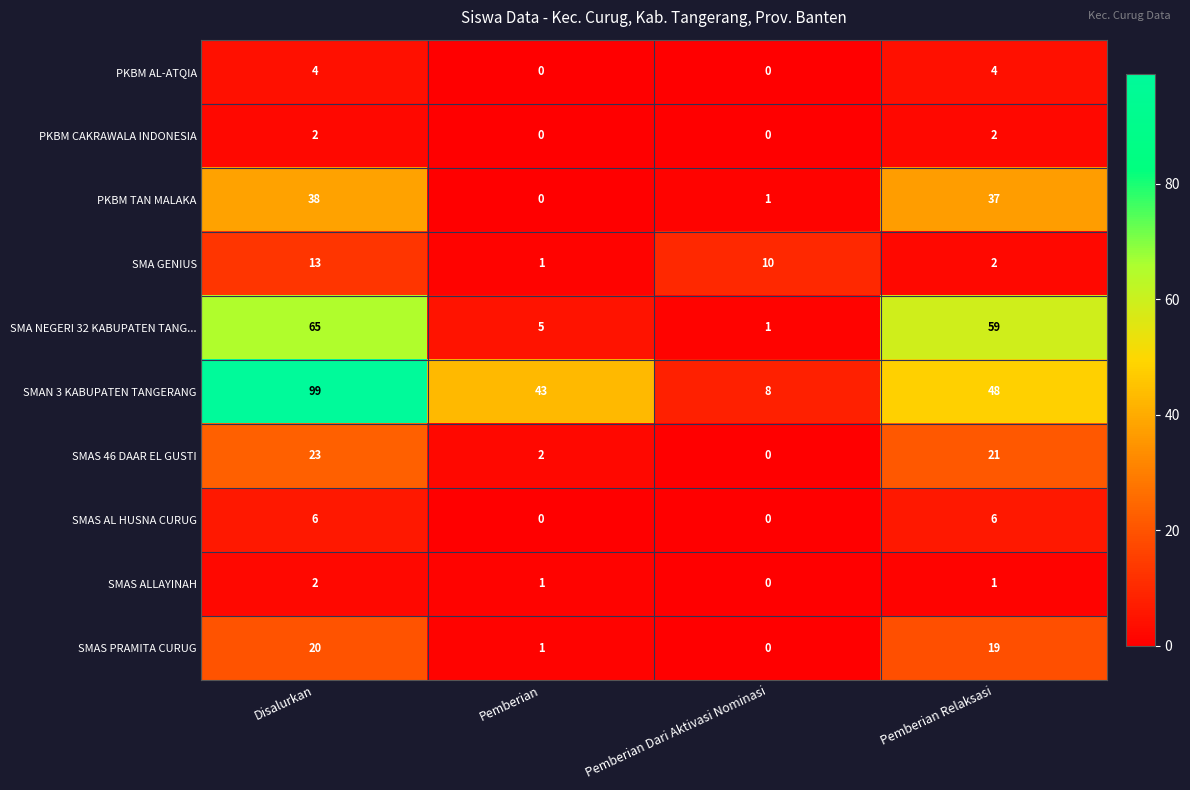

Which category has the highest value across all series?

Disalurkan